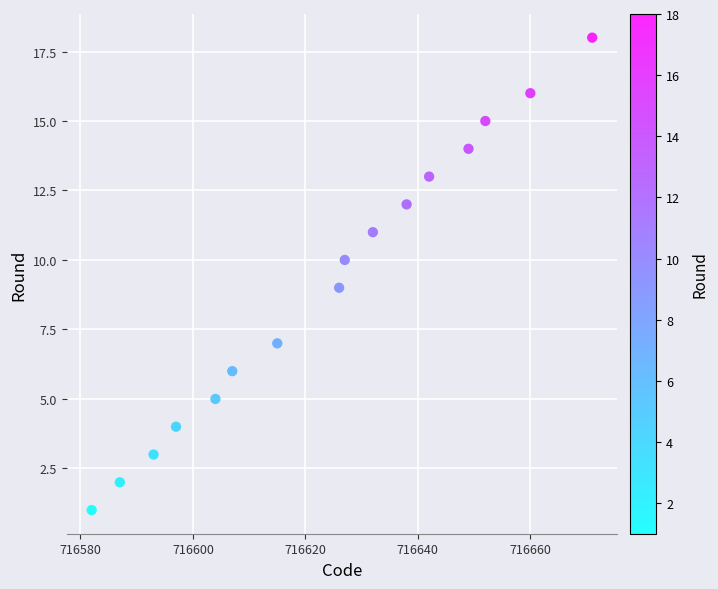

What is the range of Y values (max minus min)?

17